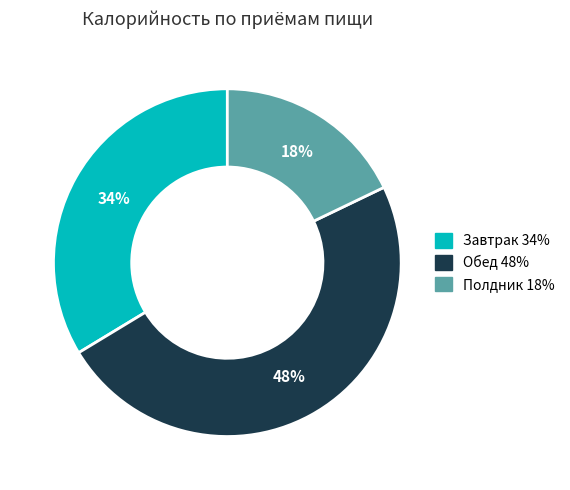

Count the number of slices in the pie.

3